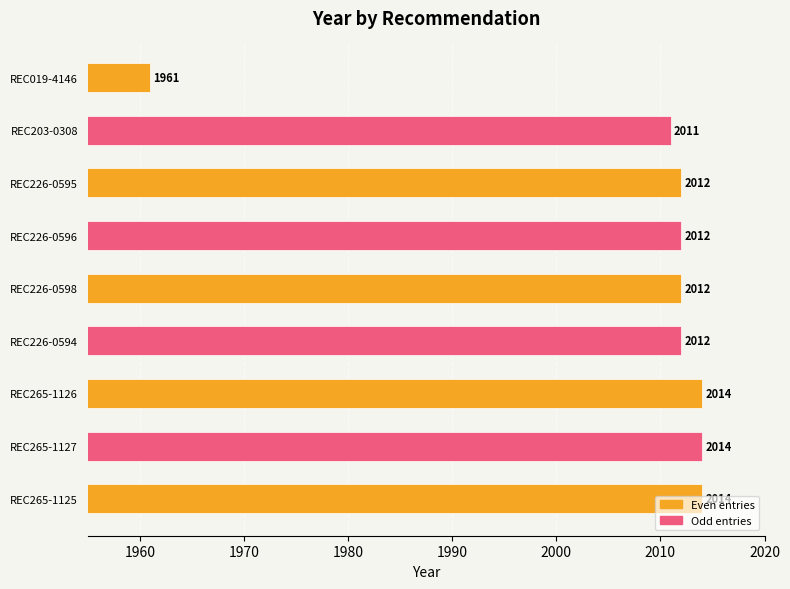

What is the minimum value shown in the chart?

1961